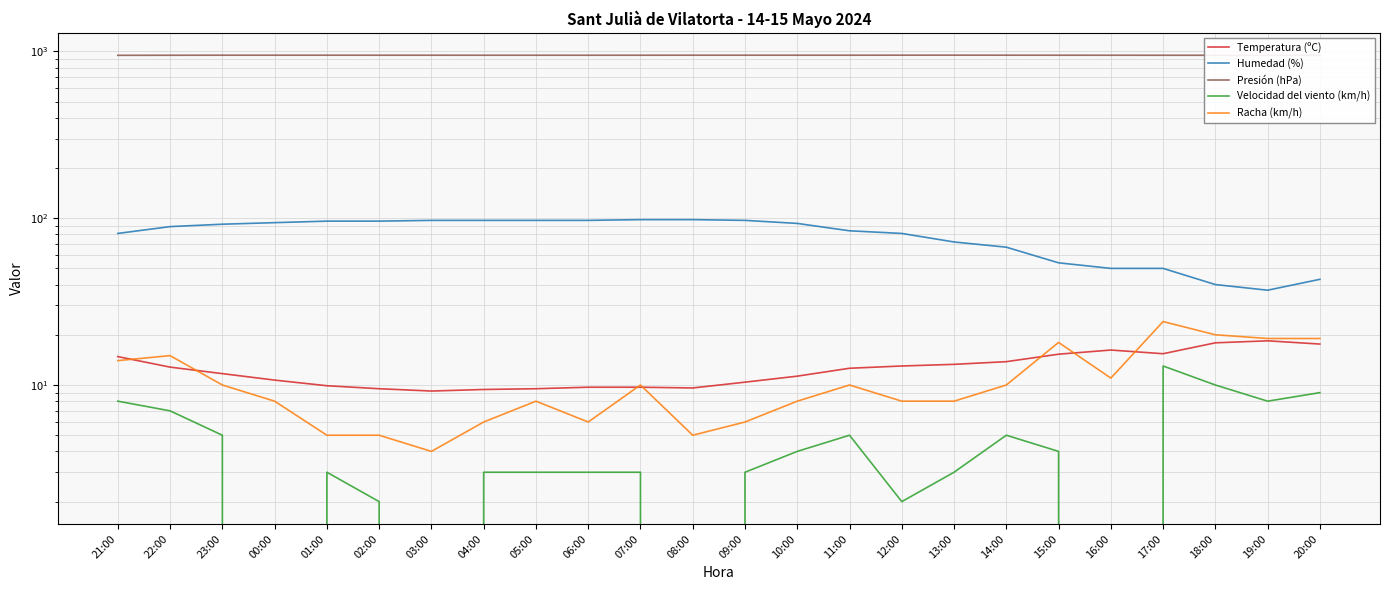

How many data points does each series have?

24